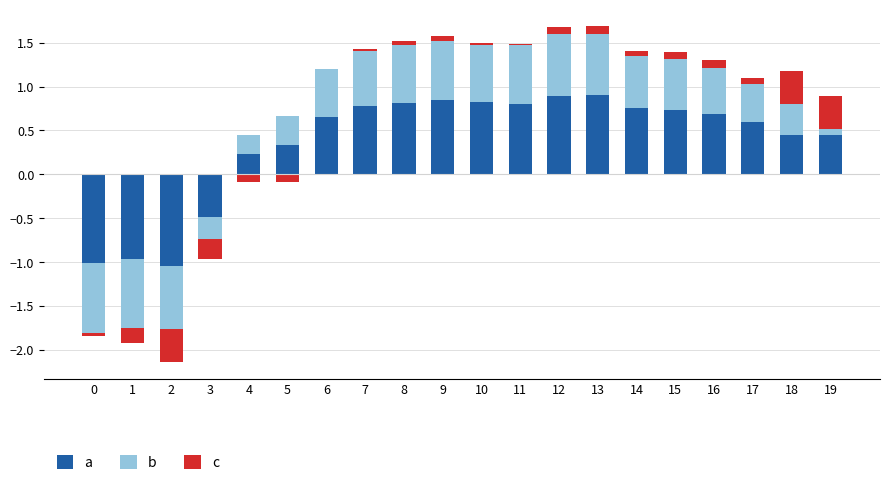

At which category is the sum across all series the highest?

13